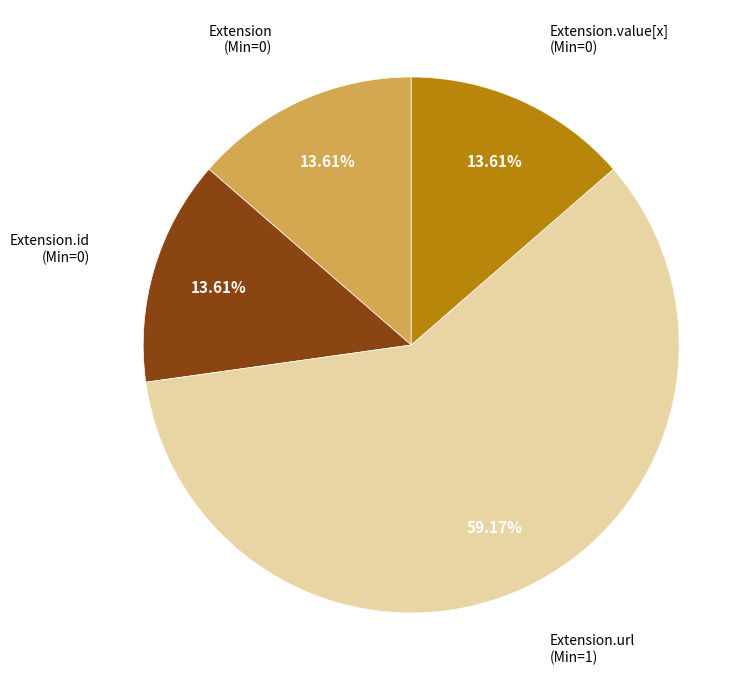

Is there a majority slice in this chart?

Yes